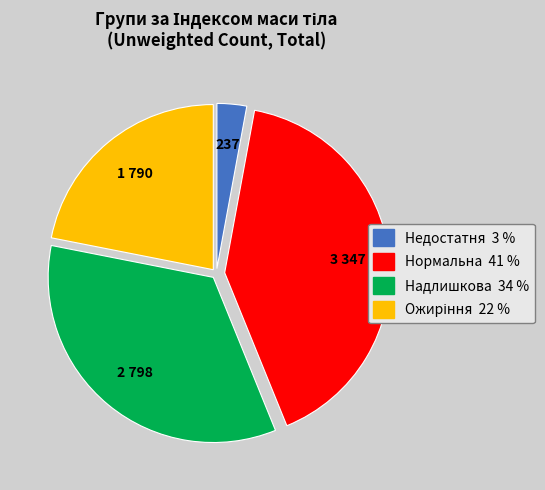

Is there a majority slice in this chart?

No